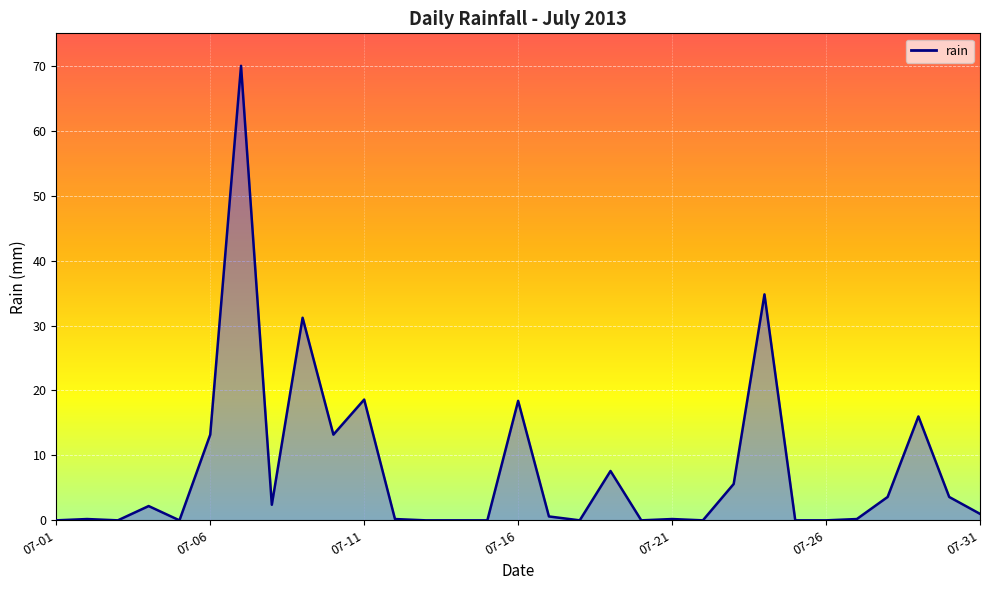

Does the chart display data point markers on the line(s)?

No